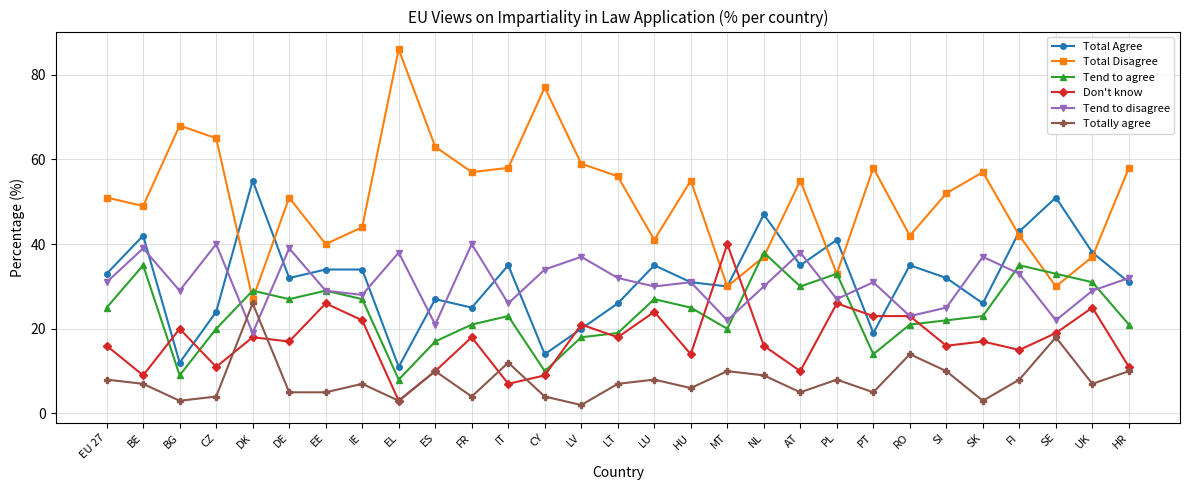

Which category has the lowest value across all series?

LV